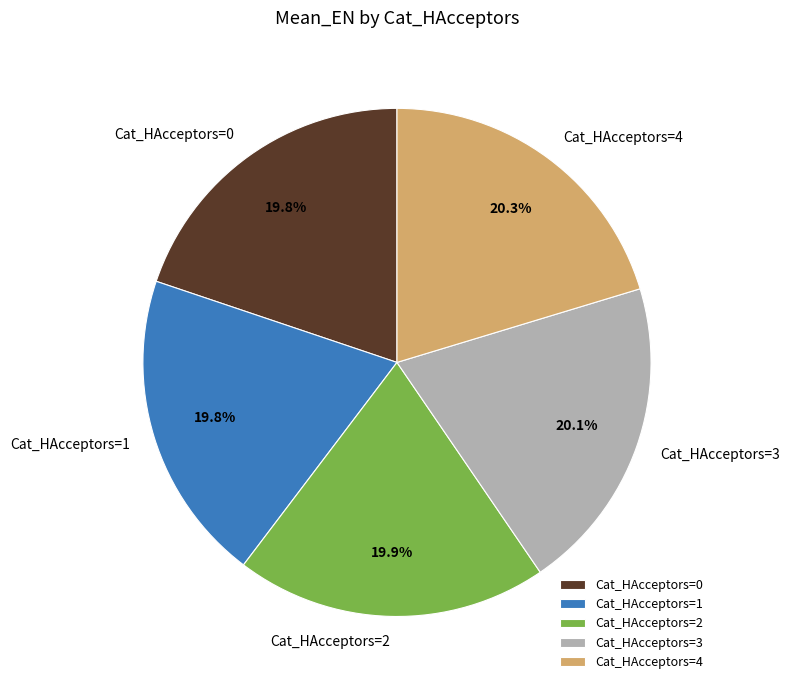

Approximately how many times larger is the value at Cat_HAcceptors=4 compared to Cat_HAcceptors=0?

1.0